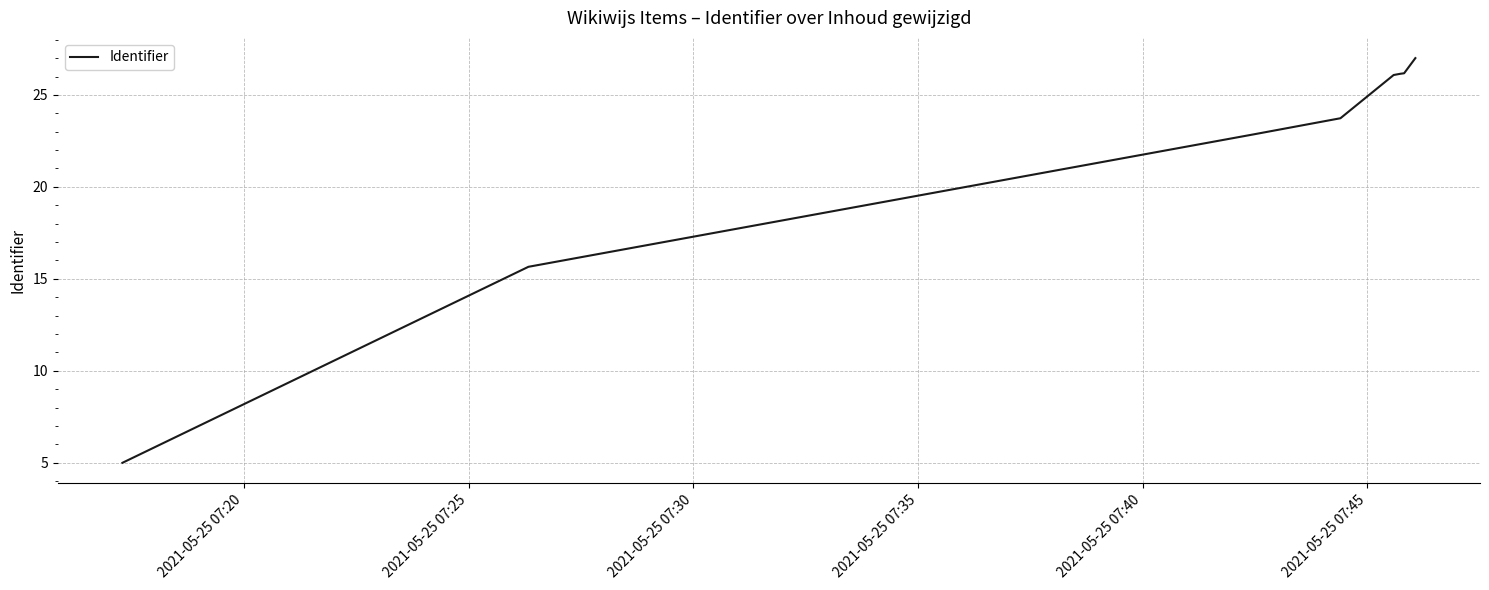

True or false: the data has more than 1 interior local peaks.

False